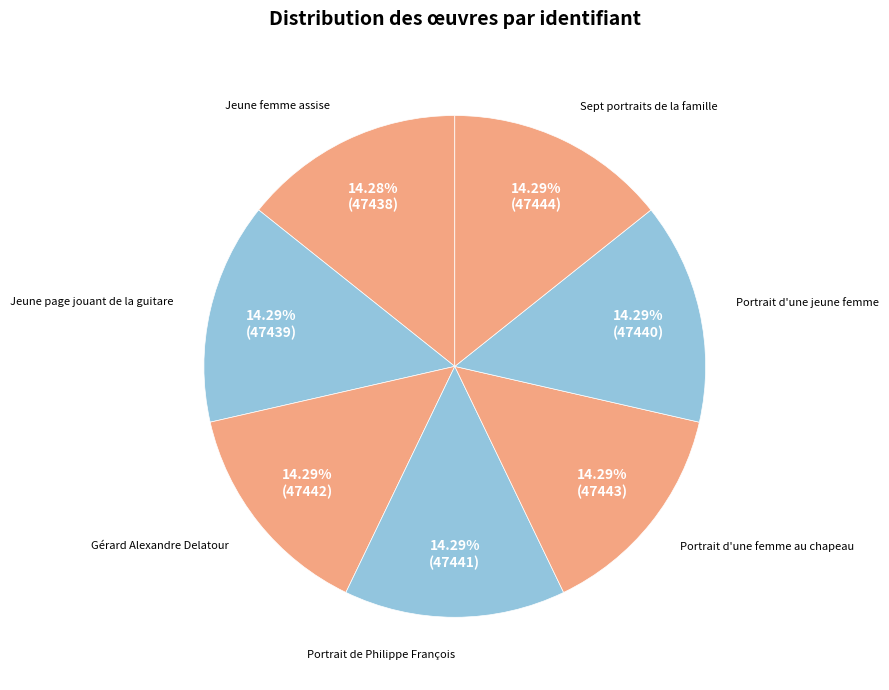

To the nearest percent, what is the average slice percentage?

14%